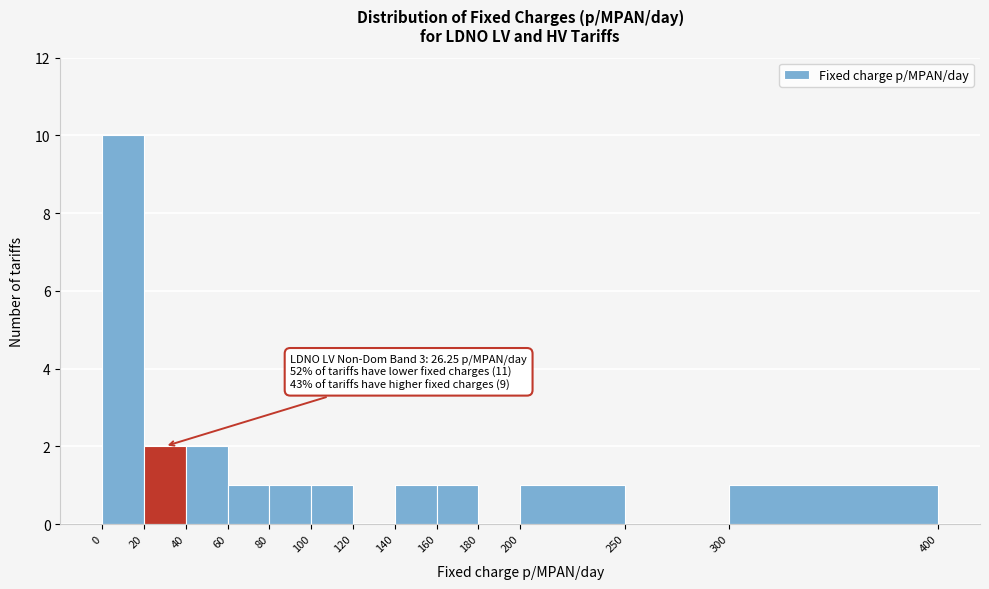

Which range on the x-axis has the tallest bar?

0 to 20